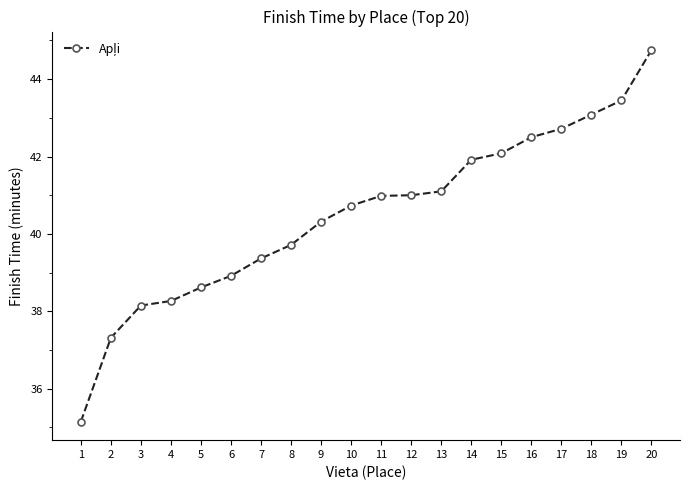

What is the difference between the values at 14 and 18?

1.2